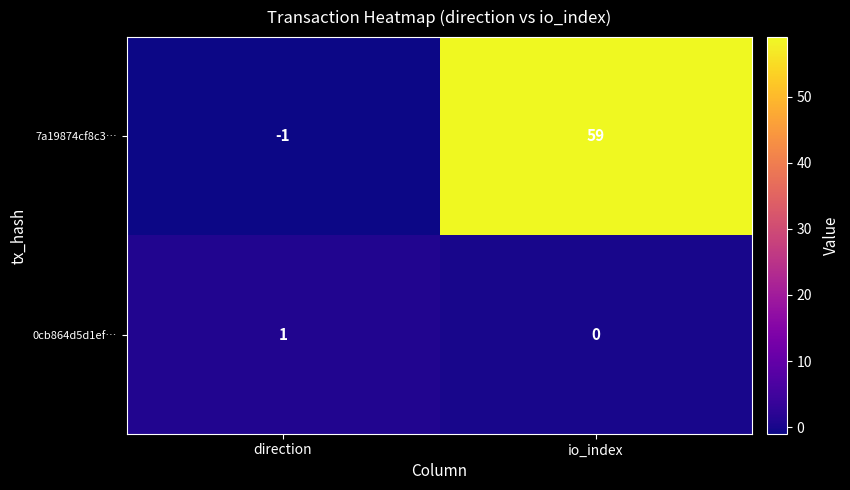

Rank the series by their average value, from highest to lowest.

7a19874cf8c3…, 0cb864d5d1ef…